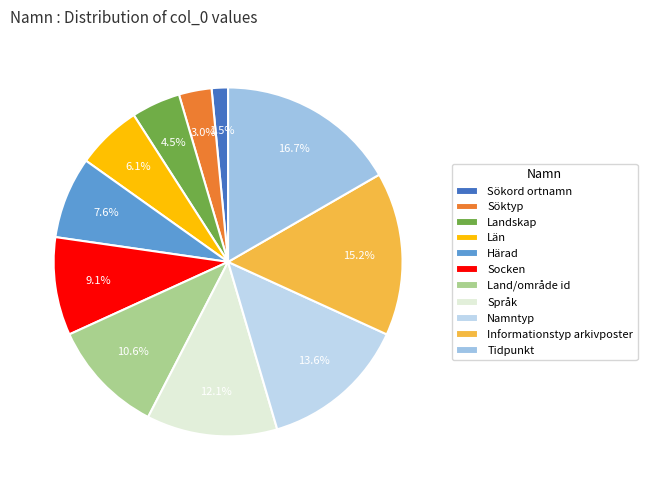

What is the change in value from Språk to Informationstyp arkivposter?

+2